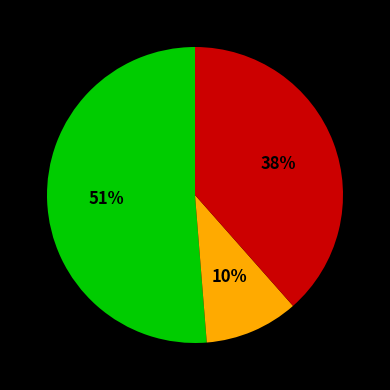

To the nearest percent, what is the average slice percentage?

33%